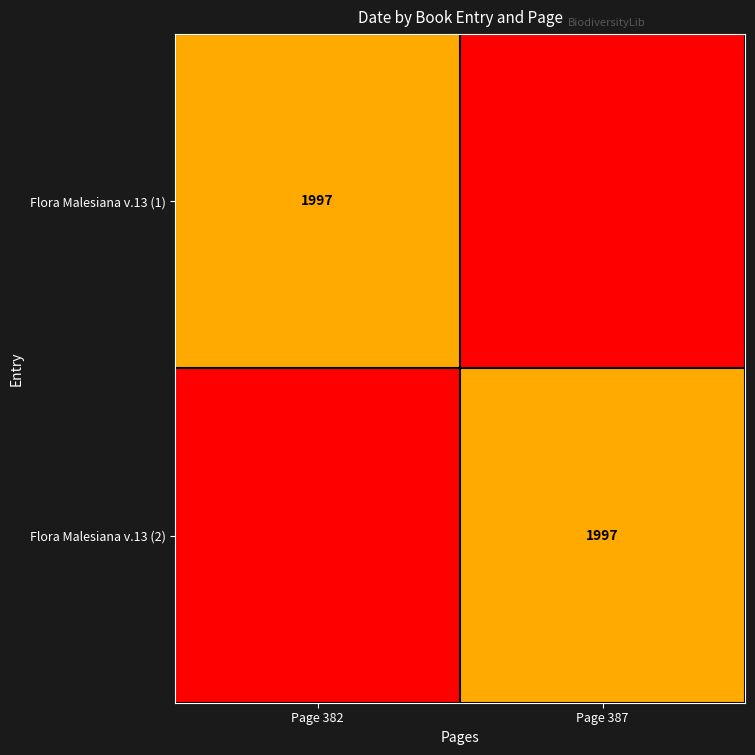

The value of Flora Malesiana v.13 (1) at Page 382 is 1997. True or false?

True